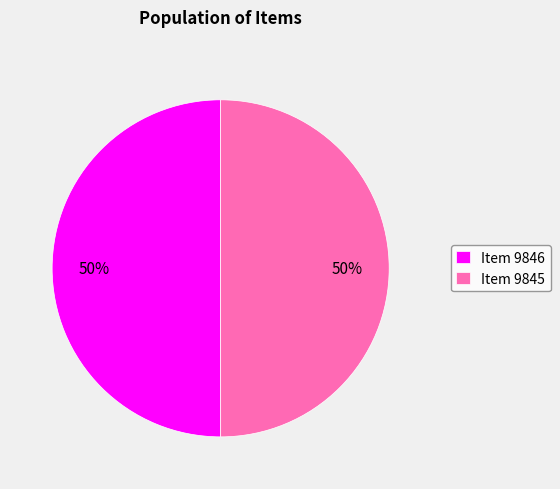

To the nearest percent, what percentage of the pie is Item 9846?

50%